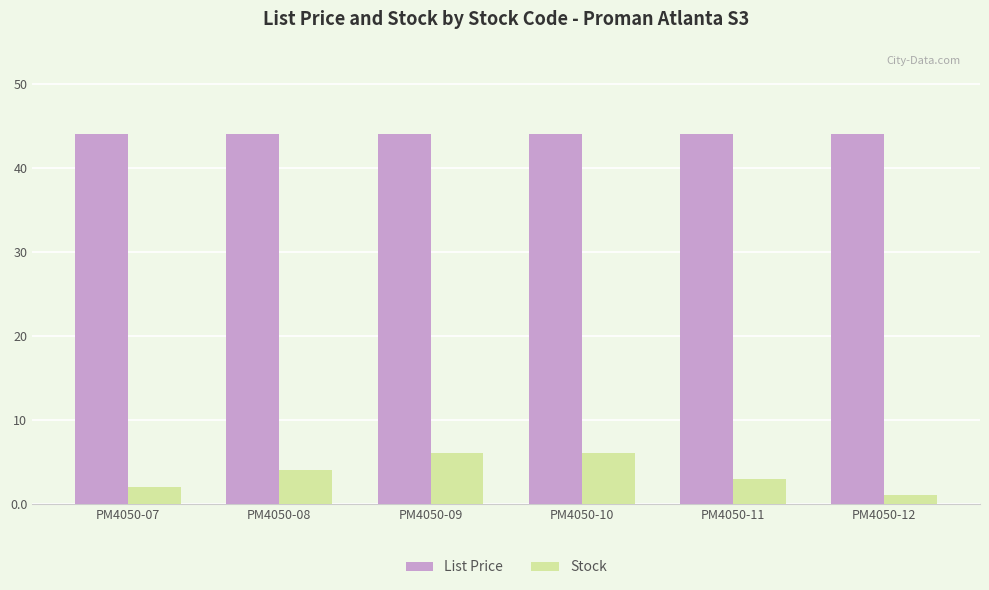

Reading left to right, transcribe all the data shown in this chart.

List Price: 44.0	44.0	44.0	44.0	44.0	44.0
Stock: 2.0	4.0	6.0	6.0	3.0	1.0